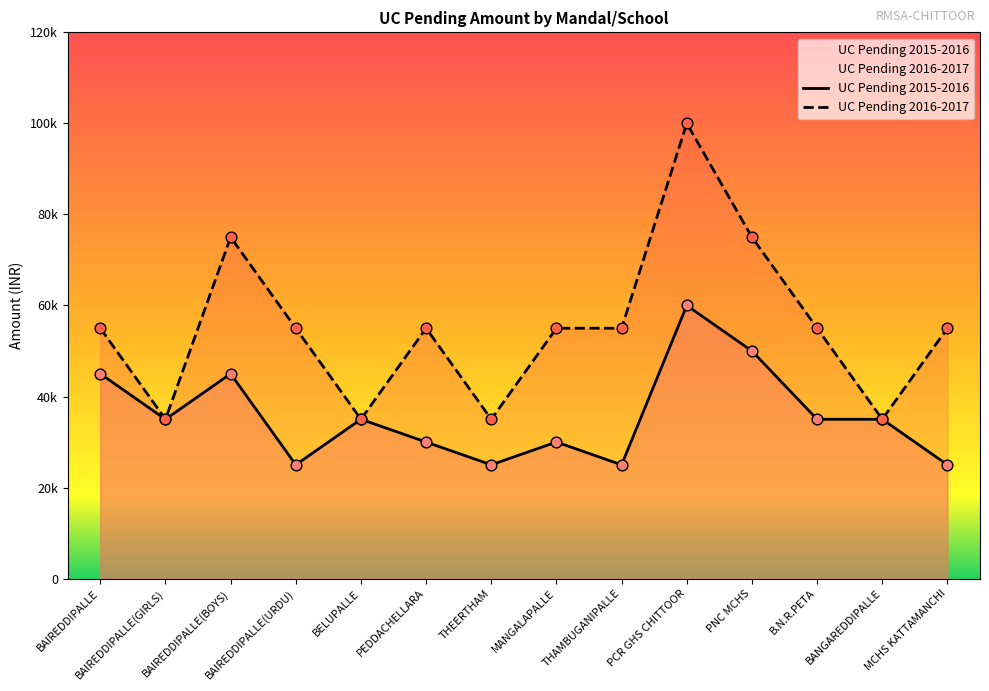

What is the total value across all series at MCHS KATTAMANCHI?

80000